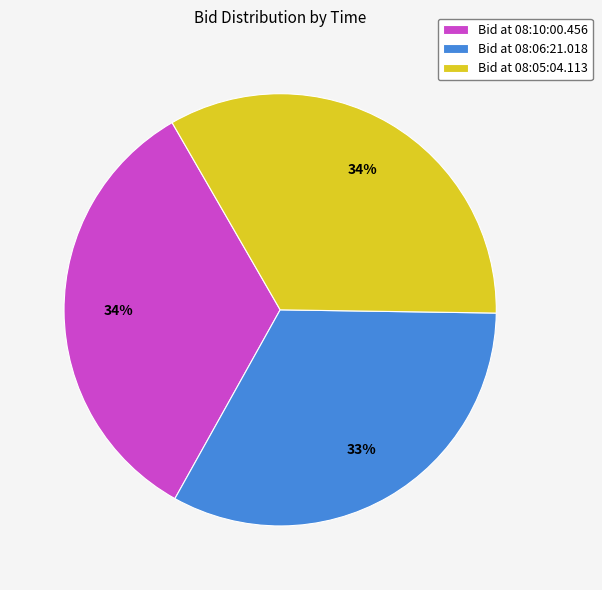

Is there any slice that represents more than half of the pie?

No